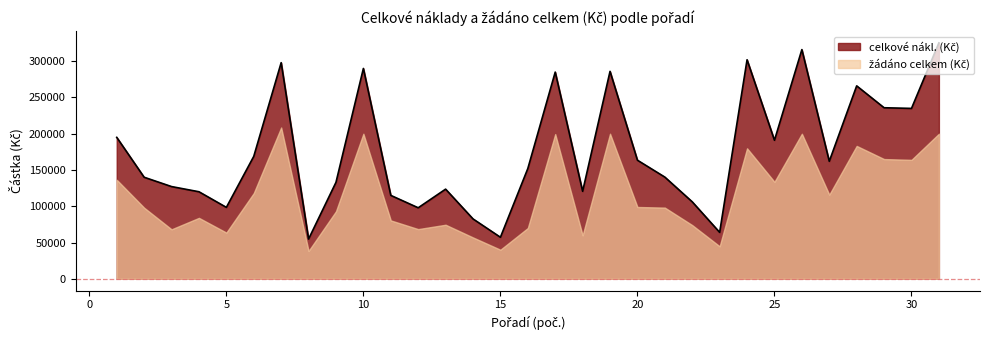

What is the value of the 6th point from the left?

168800